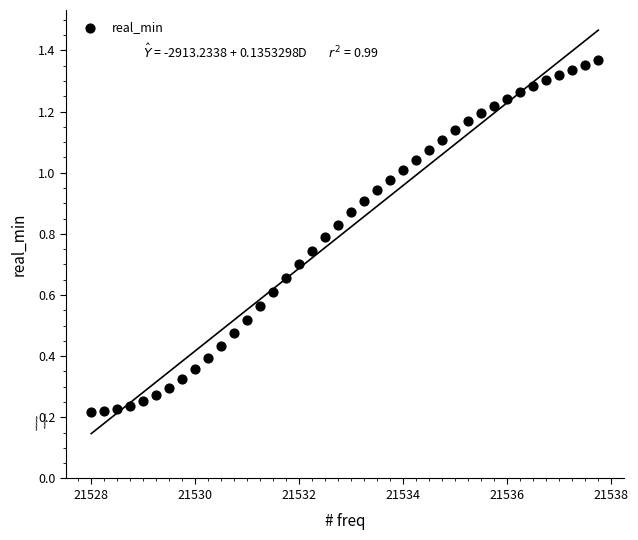

What is the range of X values (max minus min)?

9.8